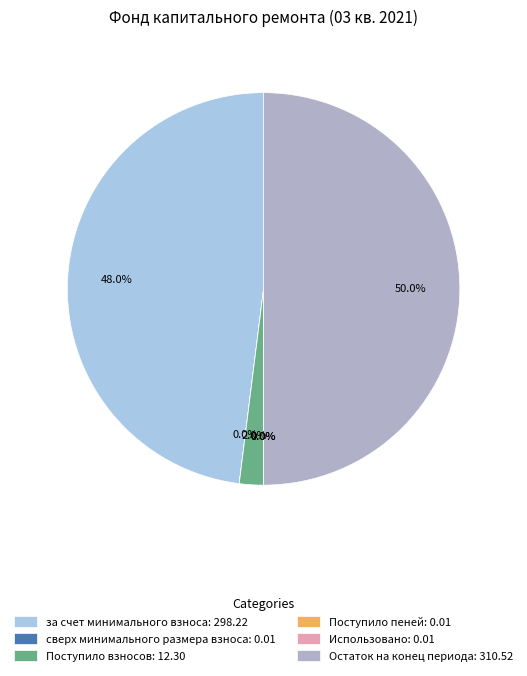

Which category has the biggest portion of the pie?

Остаток на конец периода